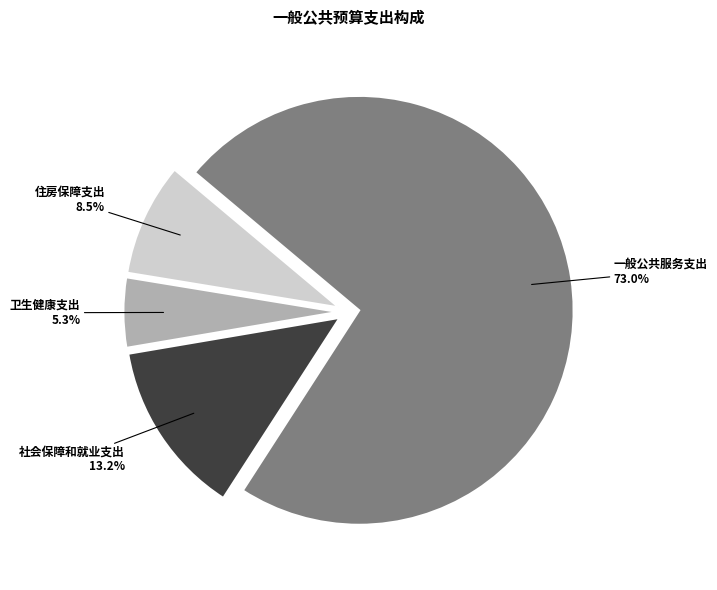

Is there a majority slice in this chart?

Yes